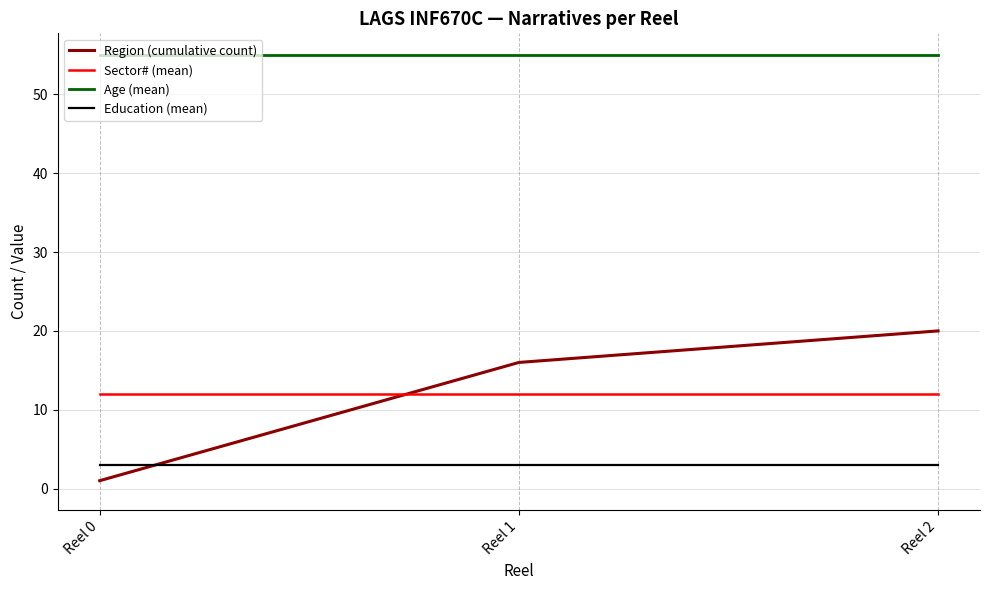

Reading left to right, extract all data points from this chart.

Region (cumulative count): Reel 0=1	Reel 1=16	Reel 2=20
Sector# (mean): Reel 0=12	Reel 1=12	Reel 2=12
Age (mean): Reel 0=55	Reel 1=55	Reel 2=55
Education (mean): Reel 0=3	Reel 1=3	Reel 2=3